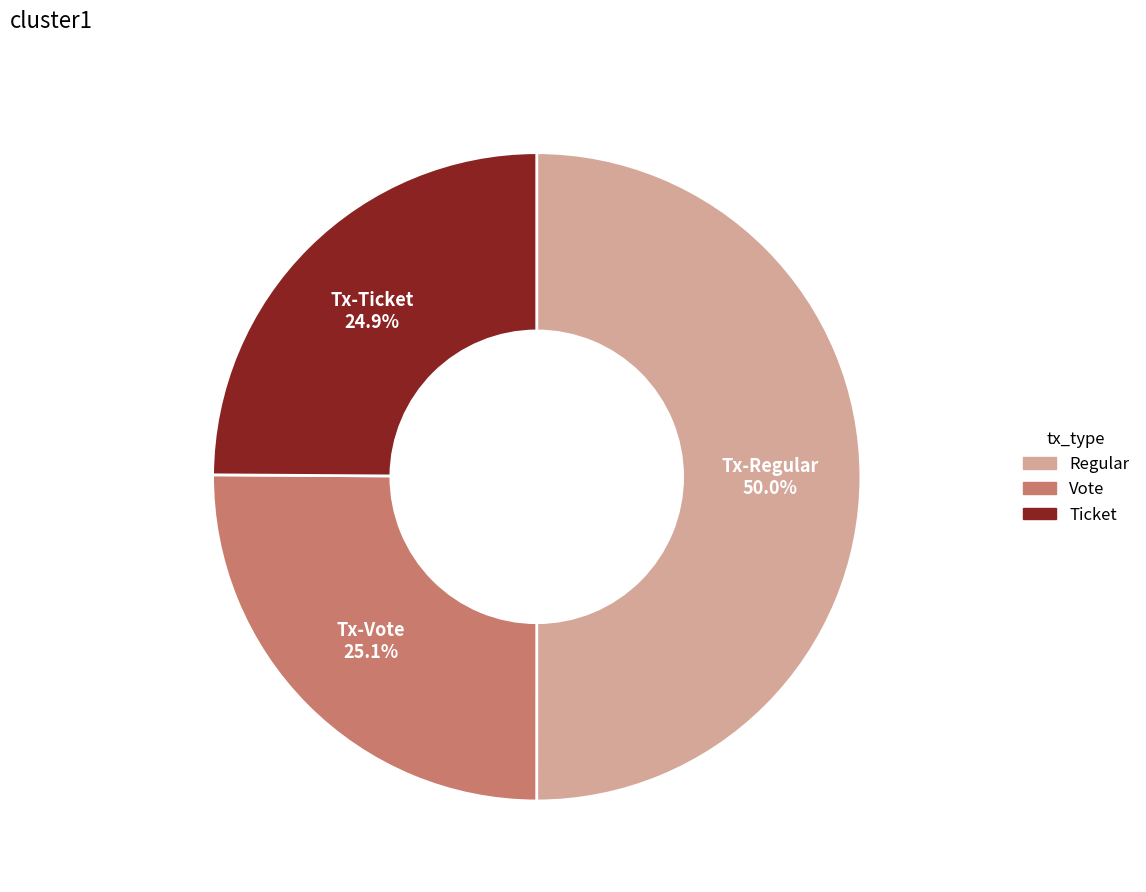

How many segments does this pie chart have?

3